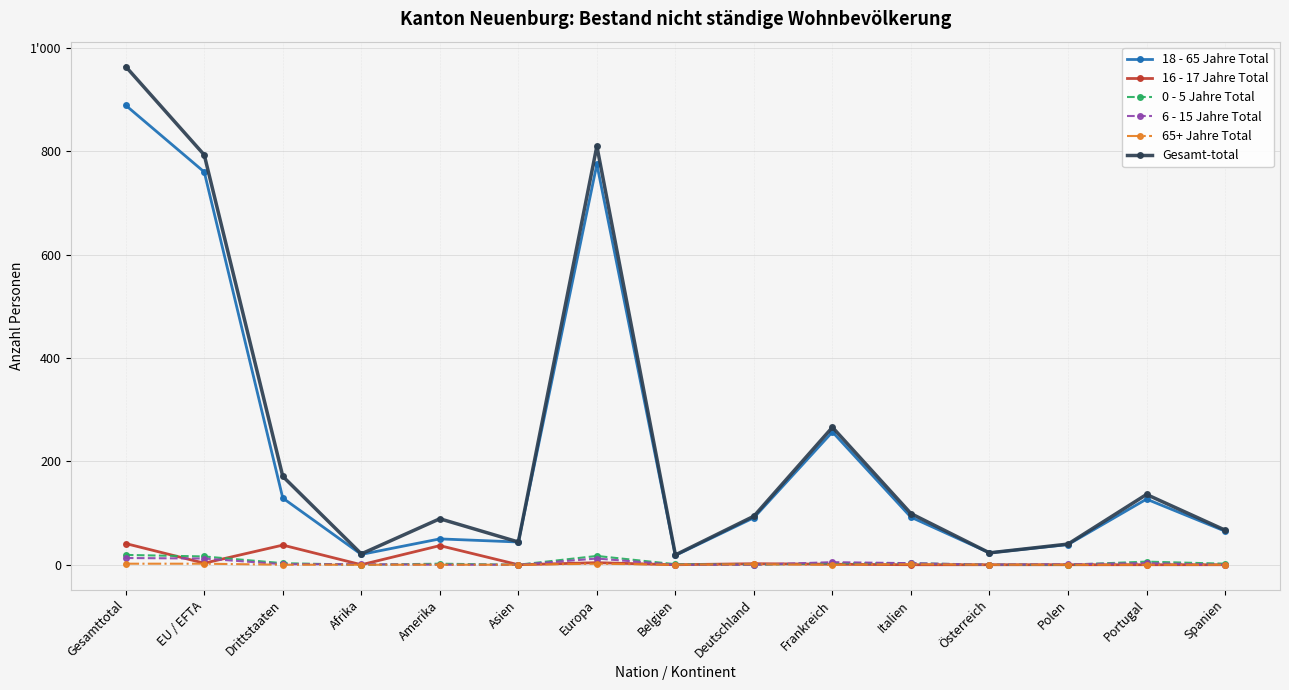

At which category does the chart reach its peak across all series?

Gesamttotal